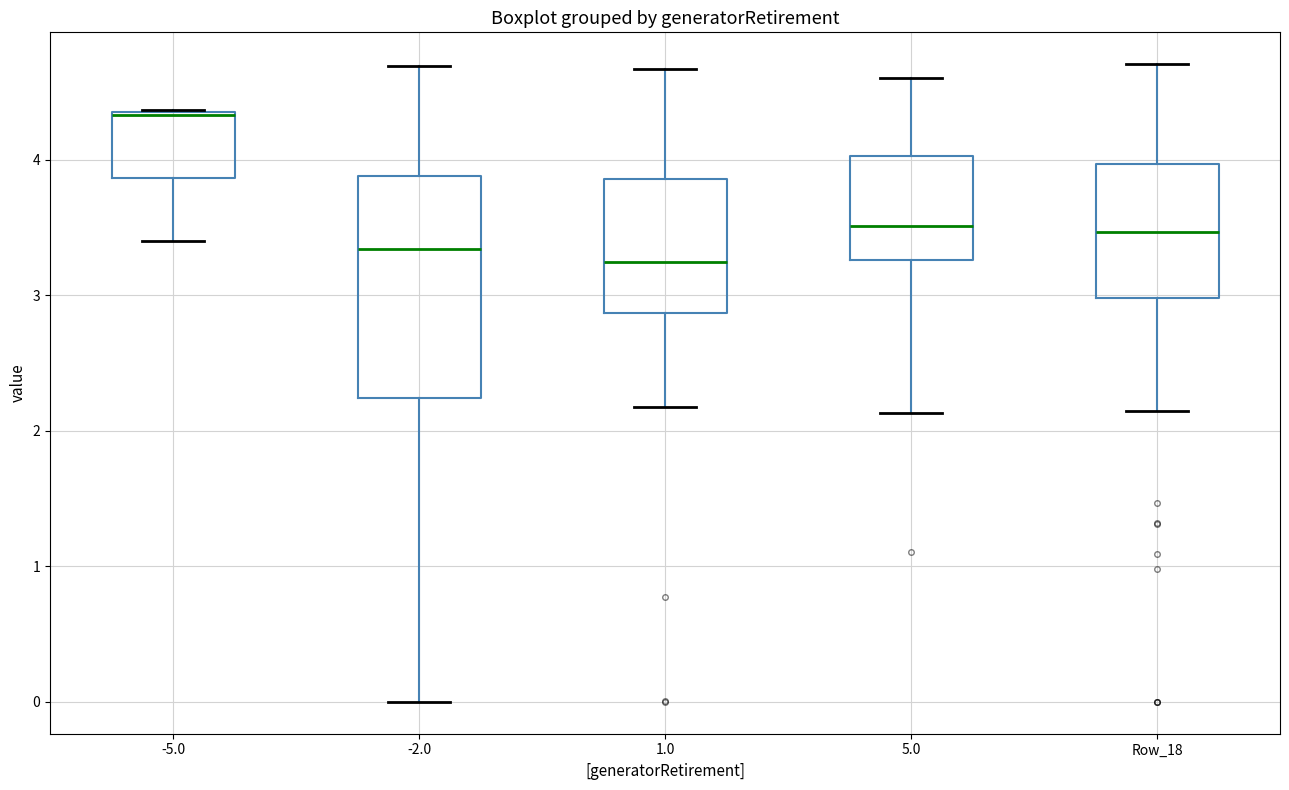

Reading left to right, transcribe this box plot: for each box, give where its median line is, the range the box spans, and where its two whiskers end, as read against the y-axis. The values are not printed on the chart, so give them approximately, as read against the axis.

-5.0: median 4.3 (drawn on the box's upper edge), box 3.9 to 4.3, whiskers 3.4 to 4.4
-2.0: median 3.3, box 2.2 to 3.9, whiskers 0.0 to 4.7
1.0: median 3.2, box 2.9 to 3.9, whiskers 2.2 to 4.7
5.0: median 3.5, box 3.3 to 4.0, whiskers 2.1 to 4.6
Row_18: median 3.5, box 3.0 to 4.0, whiskers 2.1 to 4.7